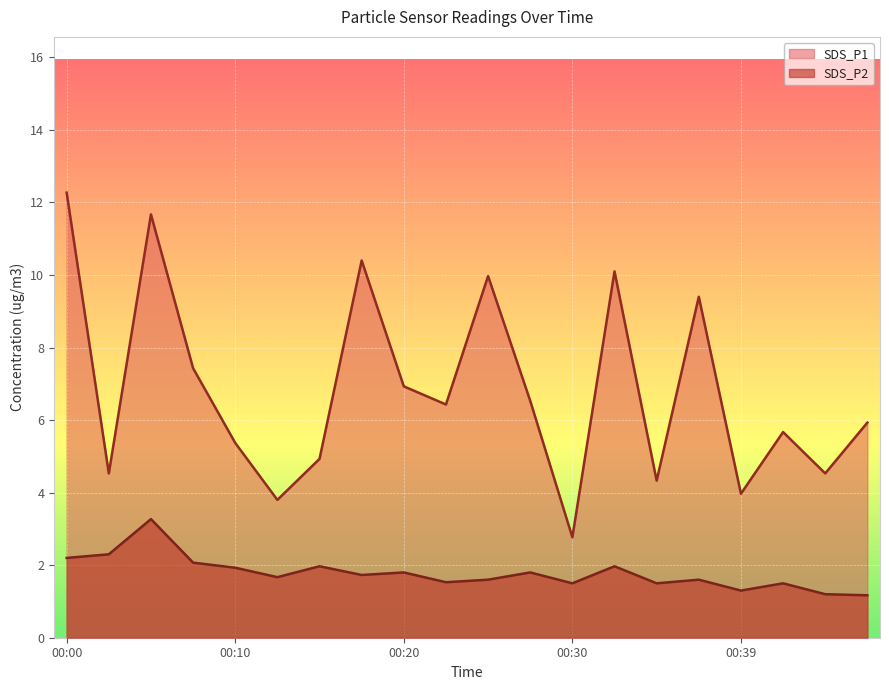

How many interior local peaks does the SDS_P1 series have?

6